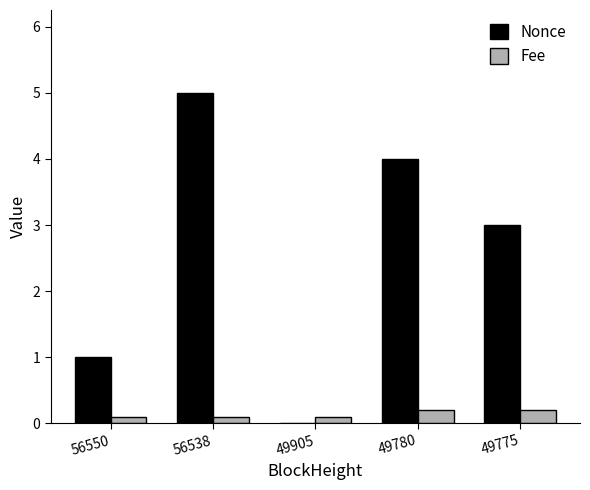

What is the maximum value shown in the chart?

5.0